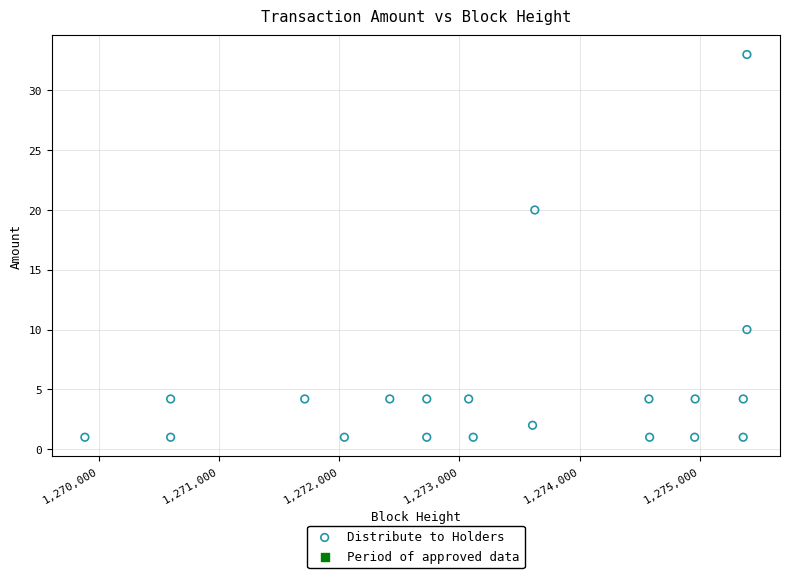

What is the range of Y values (max minus min)?

32.0